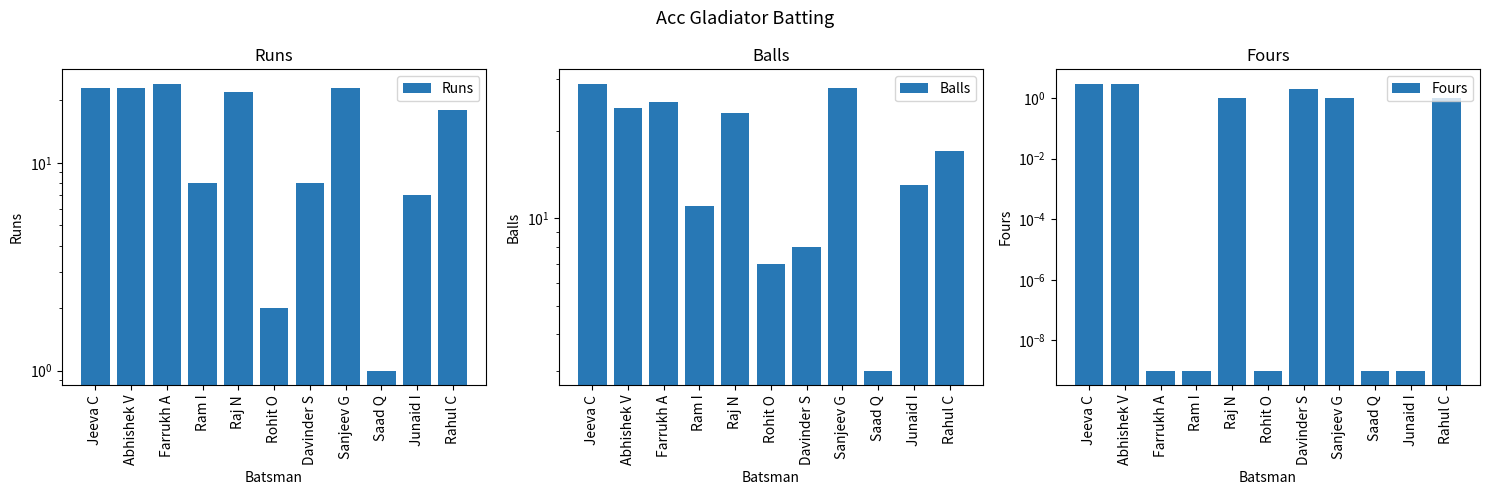

What is the label of the 4th bar from the right?

Sanjeev G